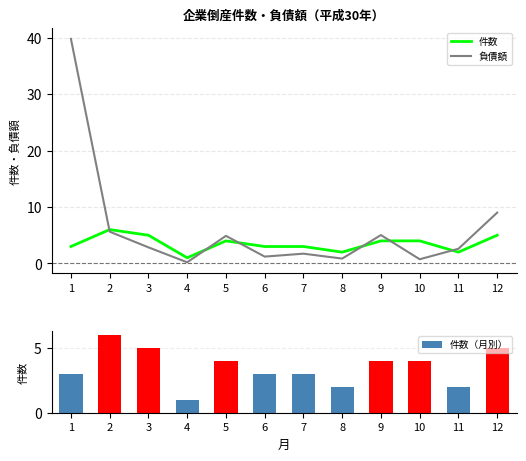

What value does the 件数（月別） series have at 3?

5